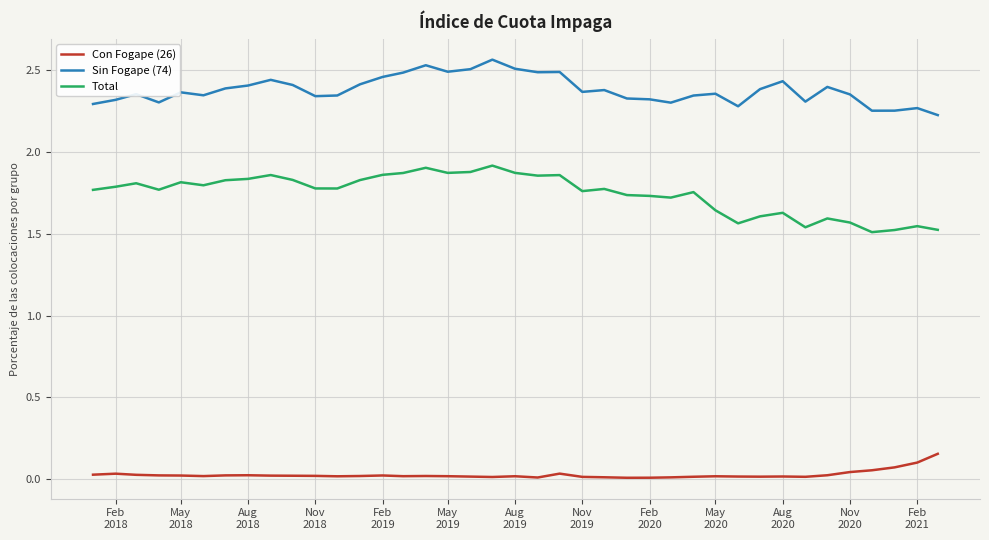

Count the Total values in the range 1 to 2.

39